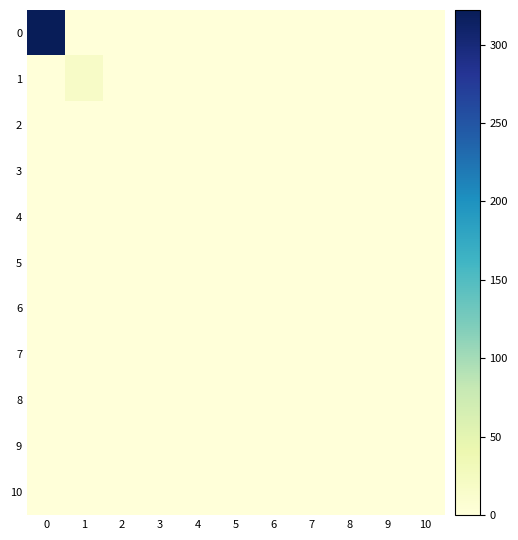

Reading left to right, list all the values displayed in this chart.

0: 0=322	1=0	2=0	3=0	4=0	5=0	6=0	7=0	8=0	9=0	10=0
1: 0=0	1=18	2=0	3=0	4=0	5=0	6=0	7=0	8=0	9=0	10=0
2: 0=0	1=0	2=0	3=0	4=0	5=0	6=0	7=0	8=0	9=0	10=0
3: 0=0	1=0	2=0	3=0	4=0	5=0	6=0	7=0	8=0	9=0	10=0
4: 0=0	1=0	2=0	3=0	4=0	5=0	6=0	7=0	8=0	9=0	10=0
5: 0=0	1=0	2=0	3=0	4=0	5=0	6=0	7=0	8=0	9=0	10=0
6: 0=0	1=0	2=0	3=0	4=0	5=0	6=0	7=0	8=0	9=0	10=0
7: 0=0	1=0	2=0	3=0	4=0	5=0	6=0	7=0	8=0	9=0	10=0
8: 0=0	1=0	2=0	3=0	4=0	5=0	6=0	7=0	8=0	9=0	10=0
9: 0=0	1=0	2=0	3=0	4=0	5=0	6=0	7=0	8=0	9=0	10=0
10: 0=0	1=0	2=0	3=0	4=0	5=0	6=0	7=0	8=0	9=0	10=0